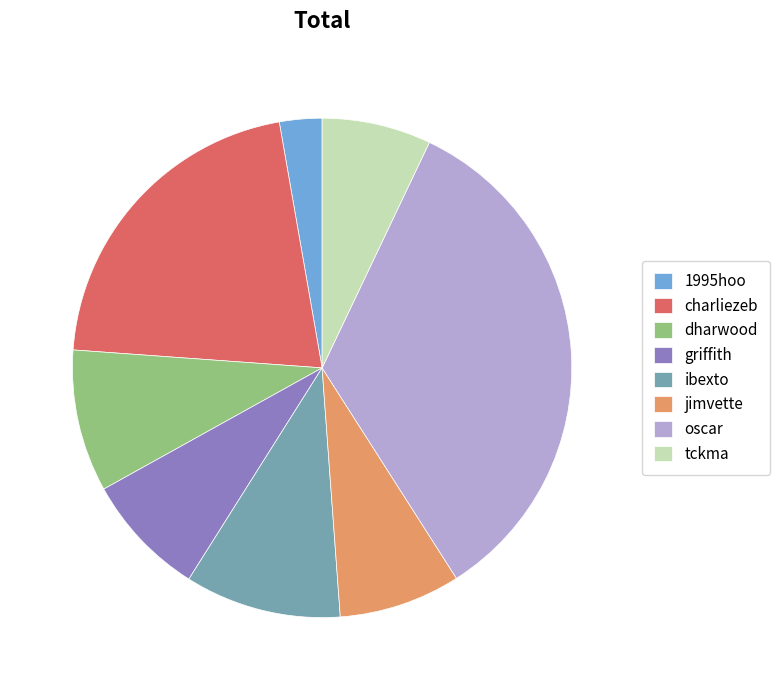

Is the sum of jimvette and charliezeb greater than half?

No